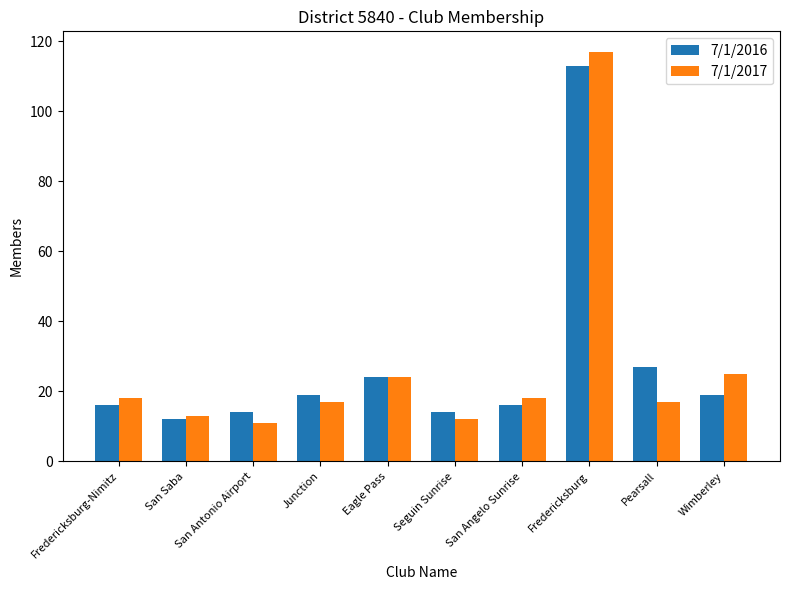

What is the difference between the 7/1/2016 values at Fredericksburg and San Angelo Sunrise?

97